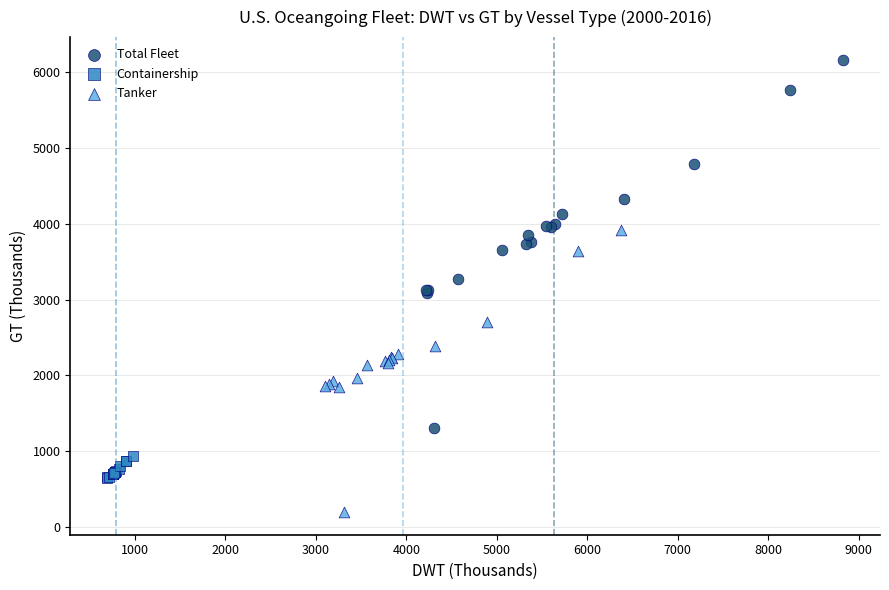

Which series contains the lowest Y value?

Tanker